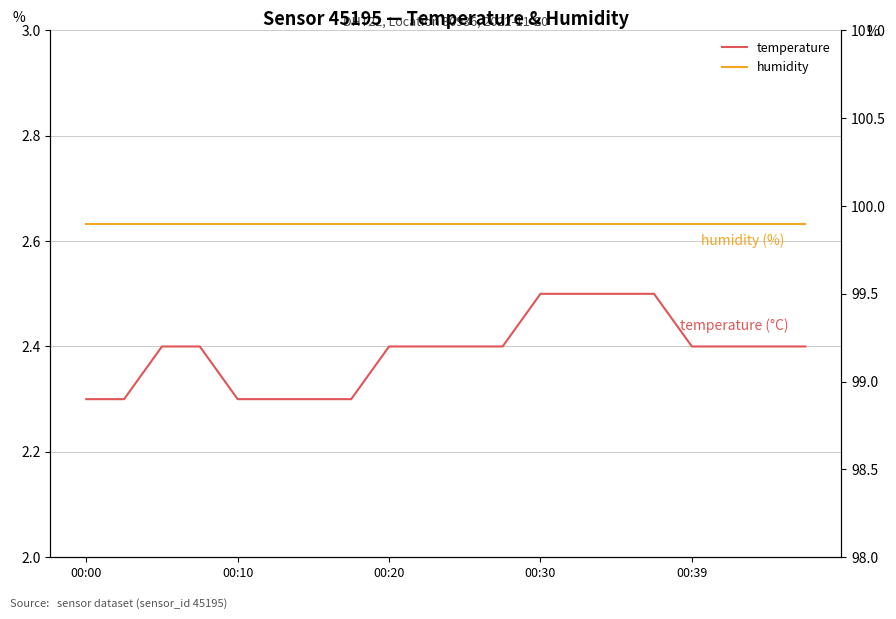

At 00:39, list the series in order from largest to smallest.

humidity, temperature